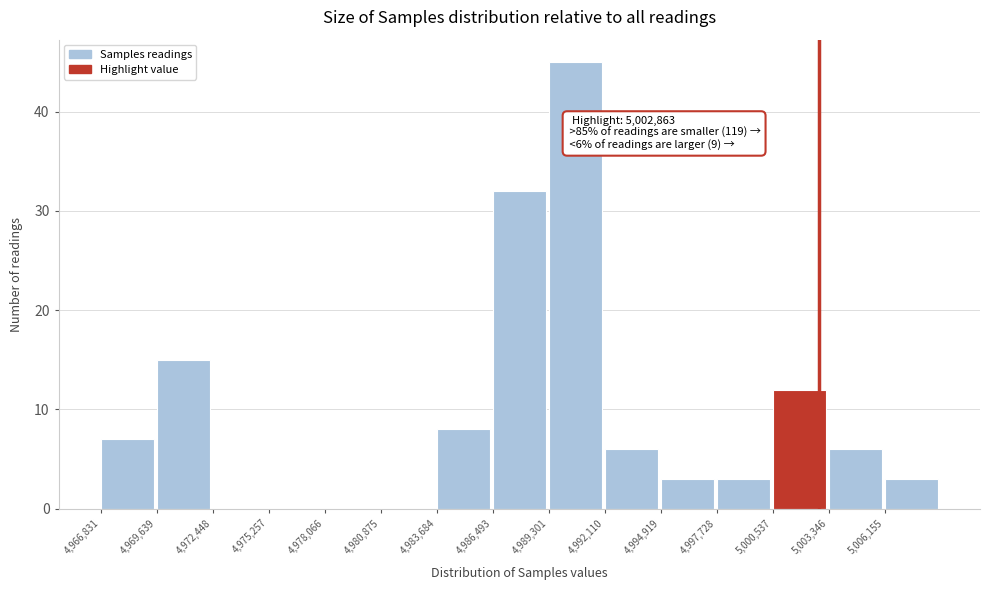

Over which range of the x-axis is the bar tallest?

4989500 to 4992000